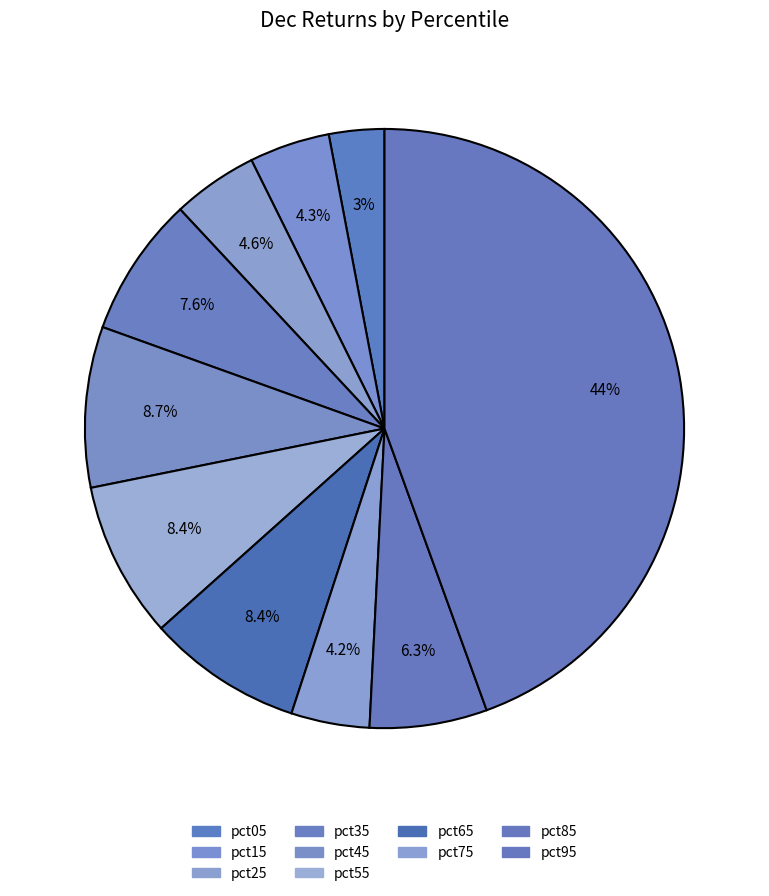

How many slices are in this pie chart?

10